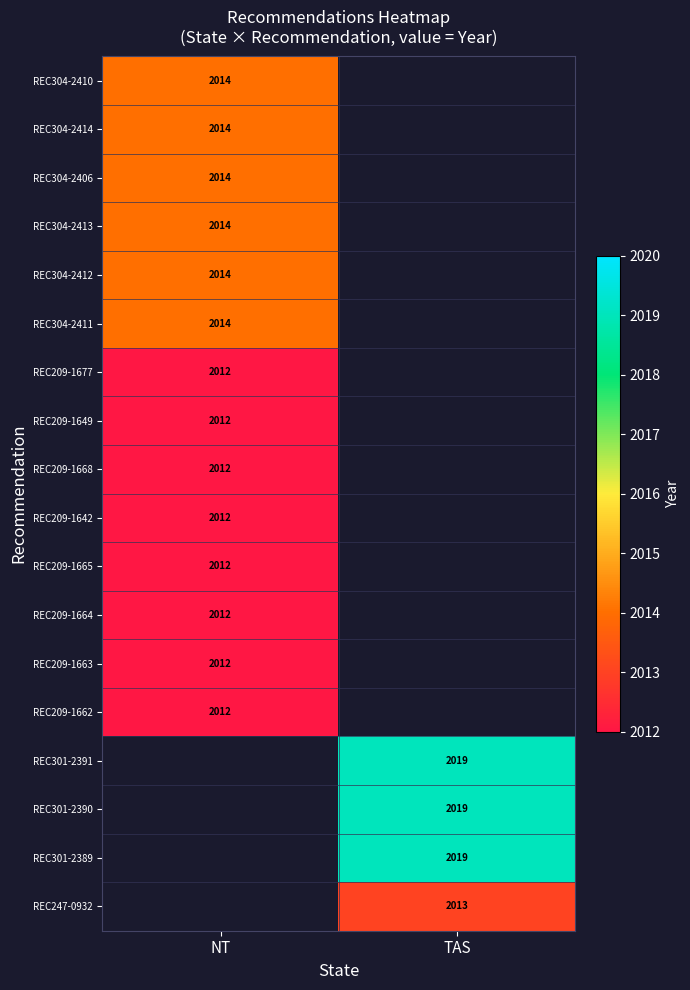

At how many categories does at least one series exceed 2015?

1